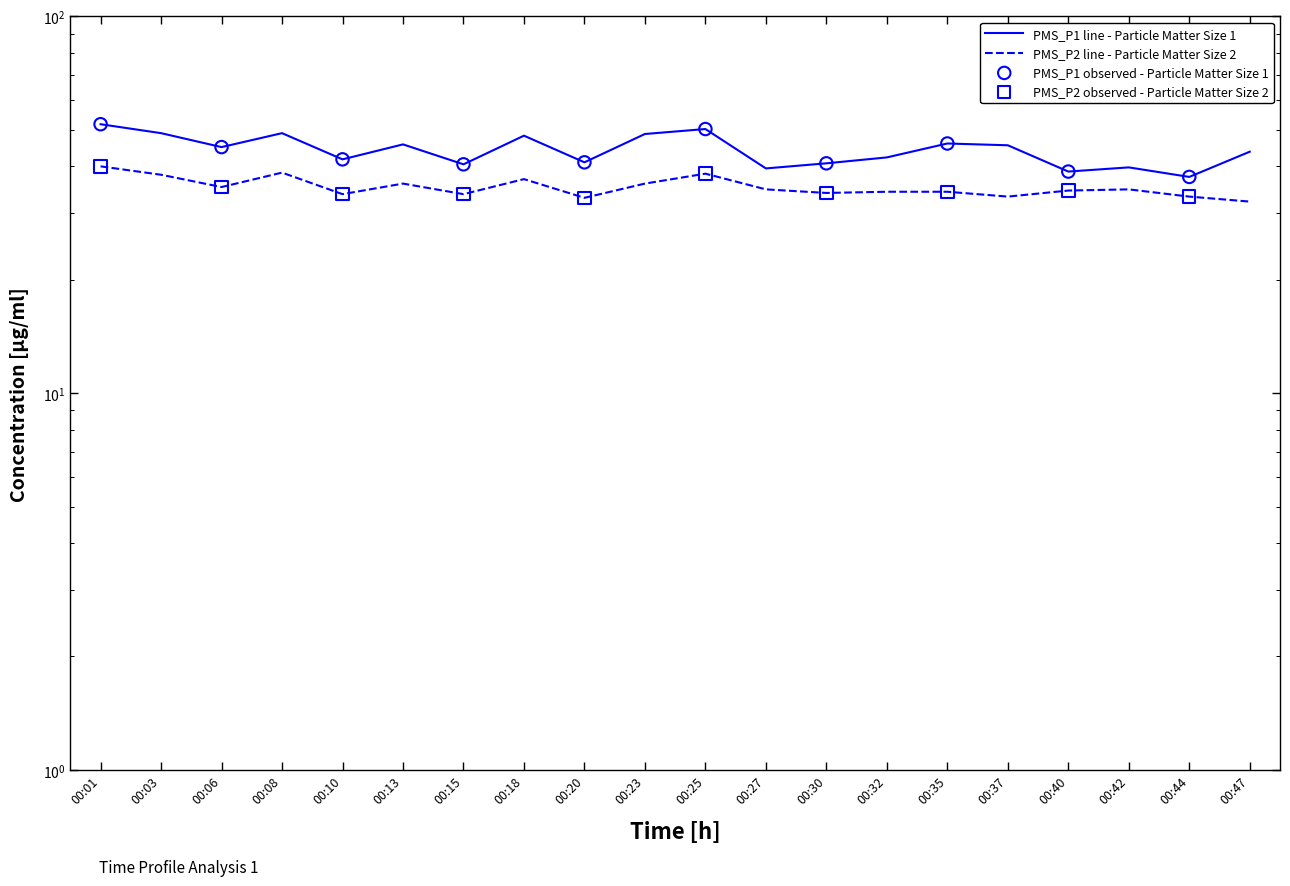

Which series contains the highest Y value?

PMS_P1